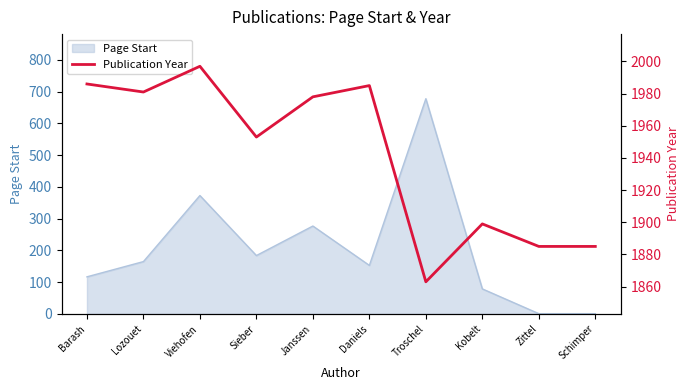

True or false: Page Start has a value of 117 at Barash.

True